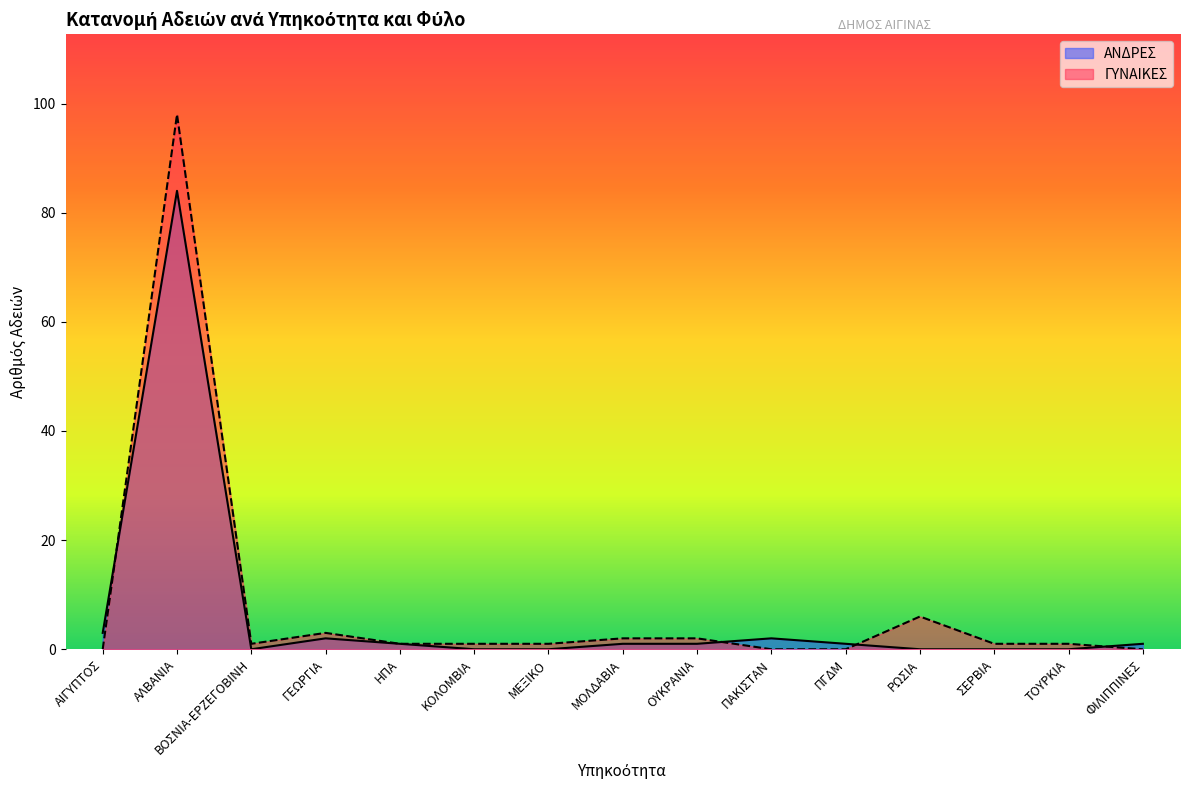

Rank the series by their average value, from highest to lowest.

ΓΥΝΑΙΚΕΣ, ΑΝΔΡΕΣ